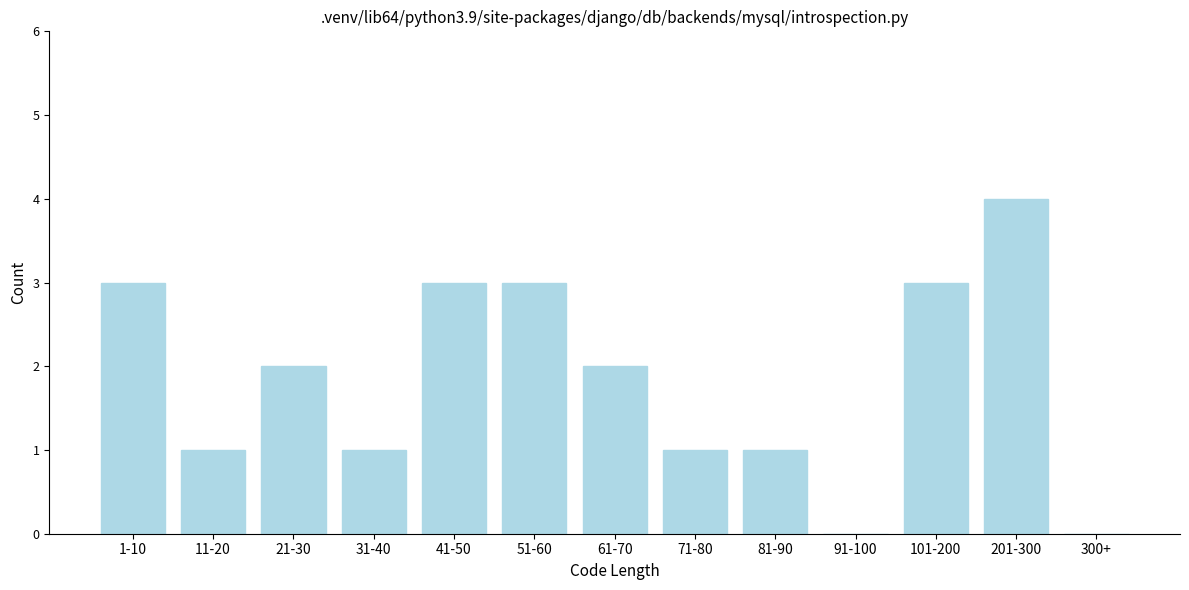

Reading left to right, transcribe all the data shown in this chart.

1-10=3	11-20=1	21-30=2	31-40=1	41-50=3	51-60=3	61-70=2	71-80=1	81-90=1	91-100=0	101-200=3	201-300=4	300+=0